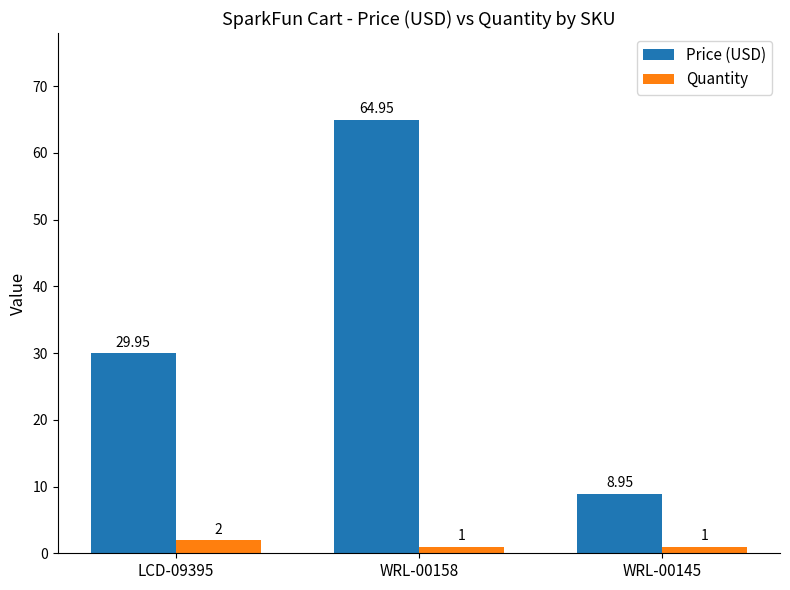

The value of Price (USD) at WRL-00145 is 5.4. True or false?

False